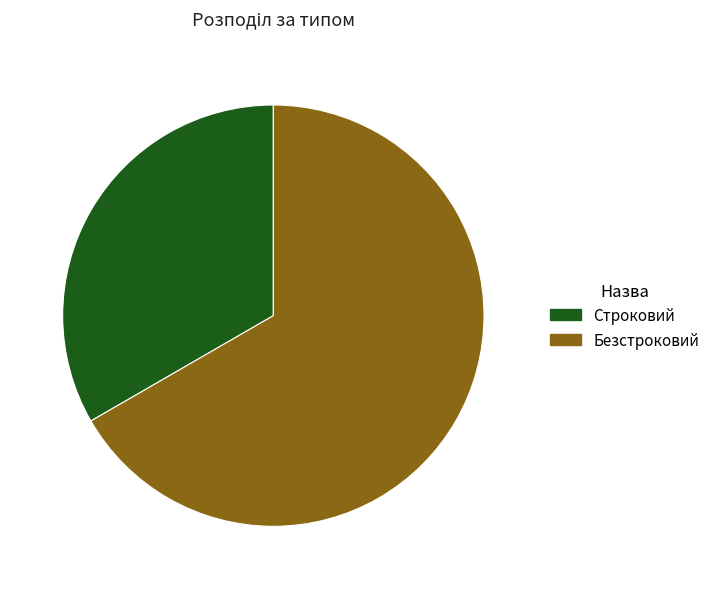

Is Безстроковий the majority of the pie?

Yes